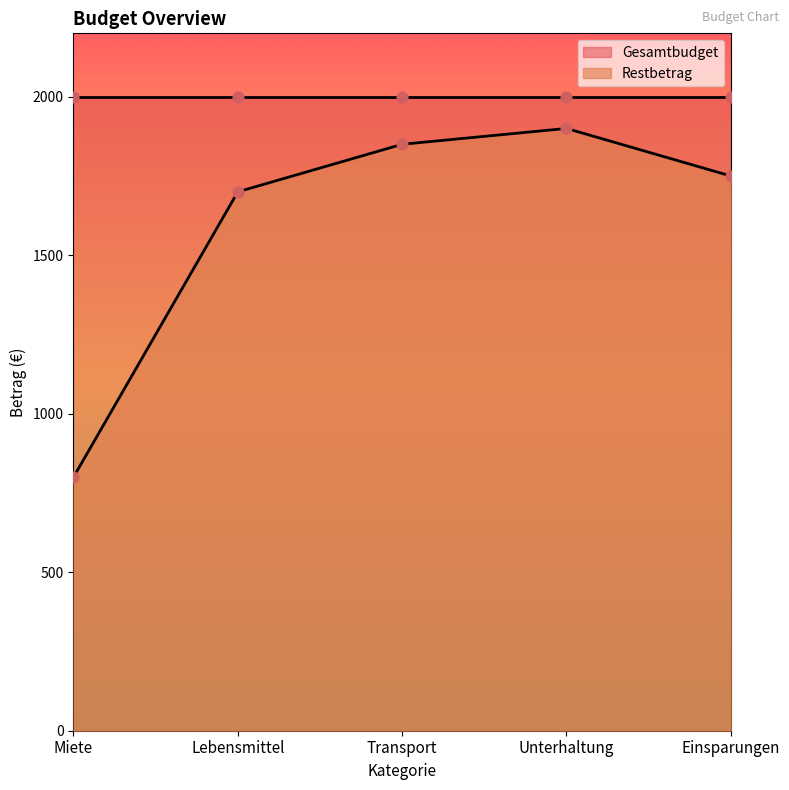

Which has a higher value, Transport or Unterhaltung?

Unterhaltung